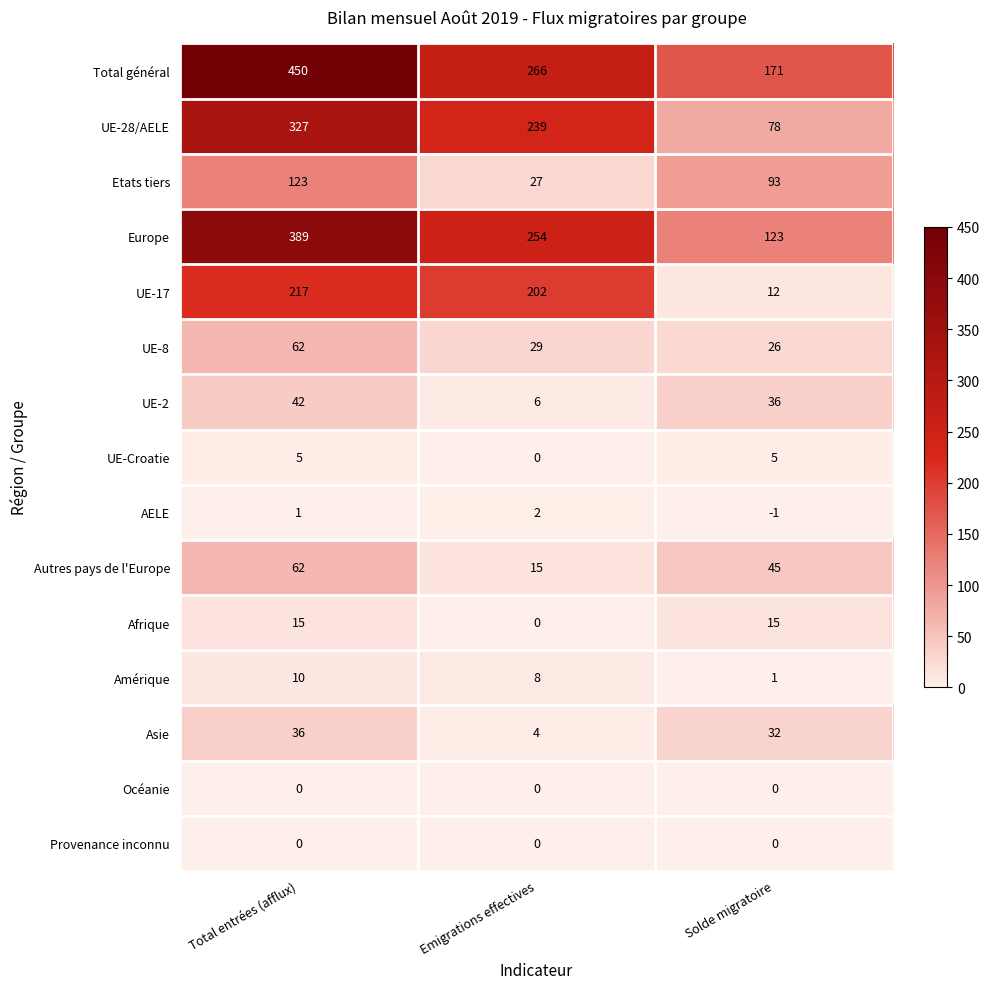

What is the difference between the highest and lowest values at Solde migratoire?

172